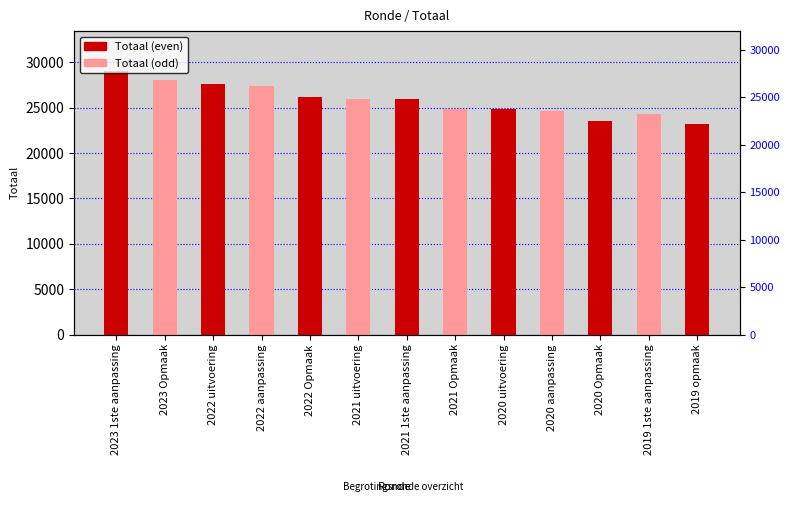

At which category does the chart reach its minimum across all series?

2019 opmaak